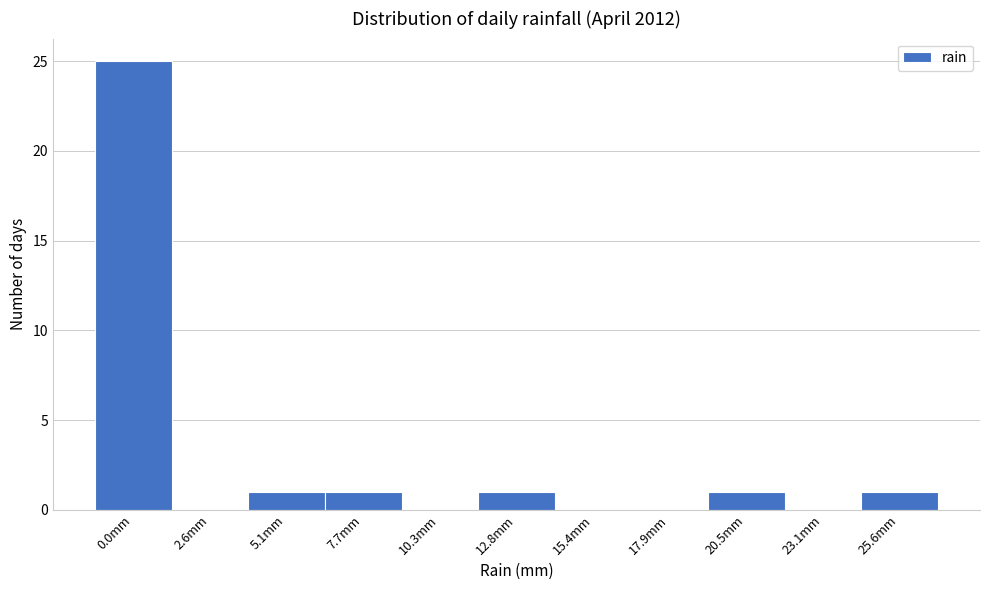

Reading left to right, what are all the values shown in this chart?

0.0mm=25	2.6mm=0	5.1mm=1	7.7mm=1	10.3mm=0	12.8mm=1	15.4mm=0	17.9mm=0	20.5mm=1	23.1mm=0	25.6mm=1